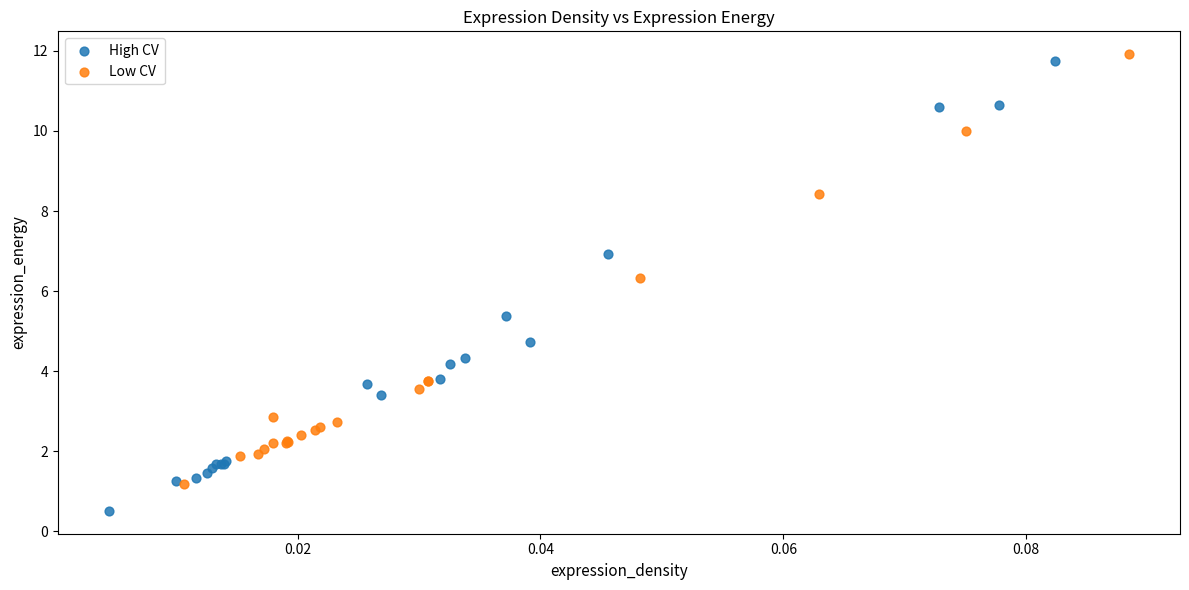

Which series contains the highest Y value?

Low CV